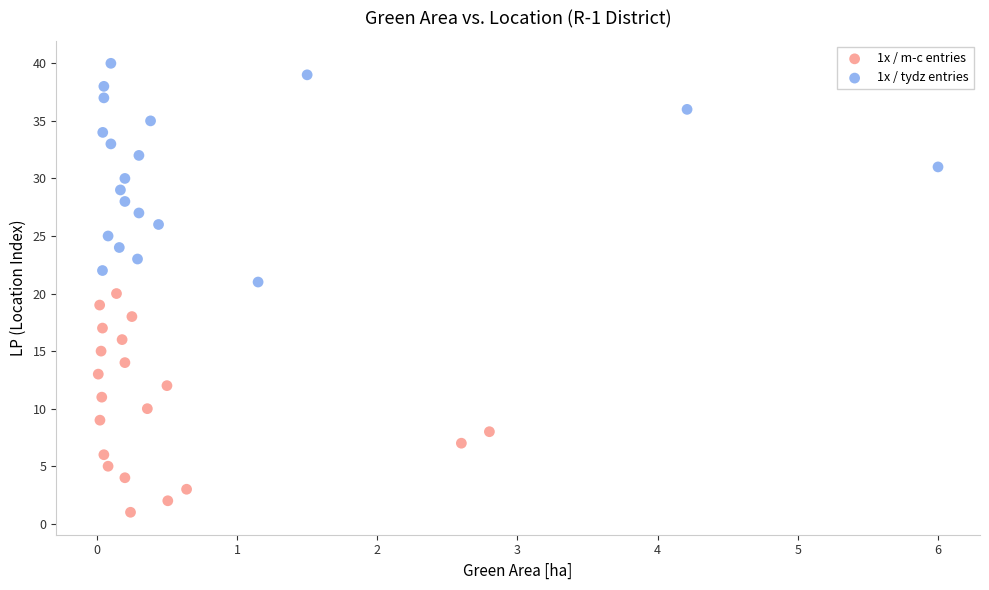

Which series reaches the maximum Y coordinate?

1x / tydz entries